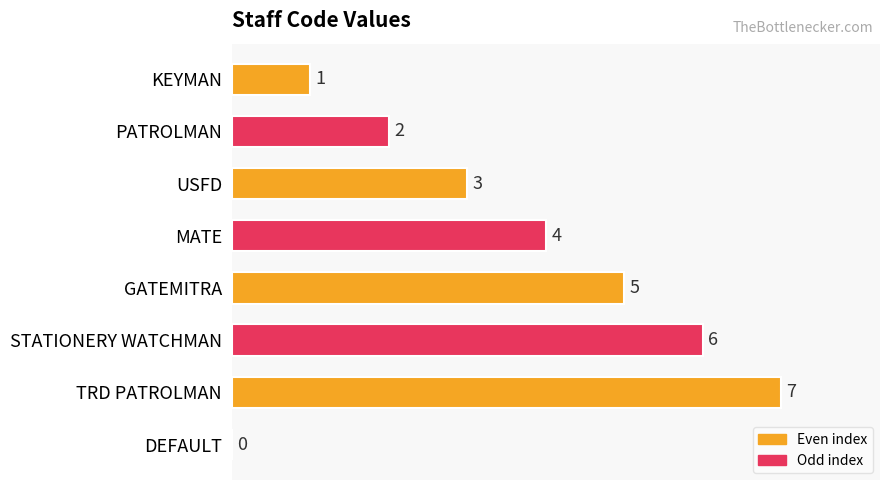

Which label corresponds to the largest value in the chart?

TRD PATROLMAN